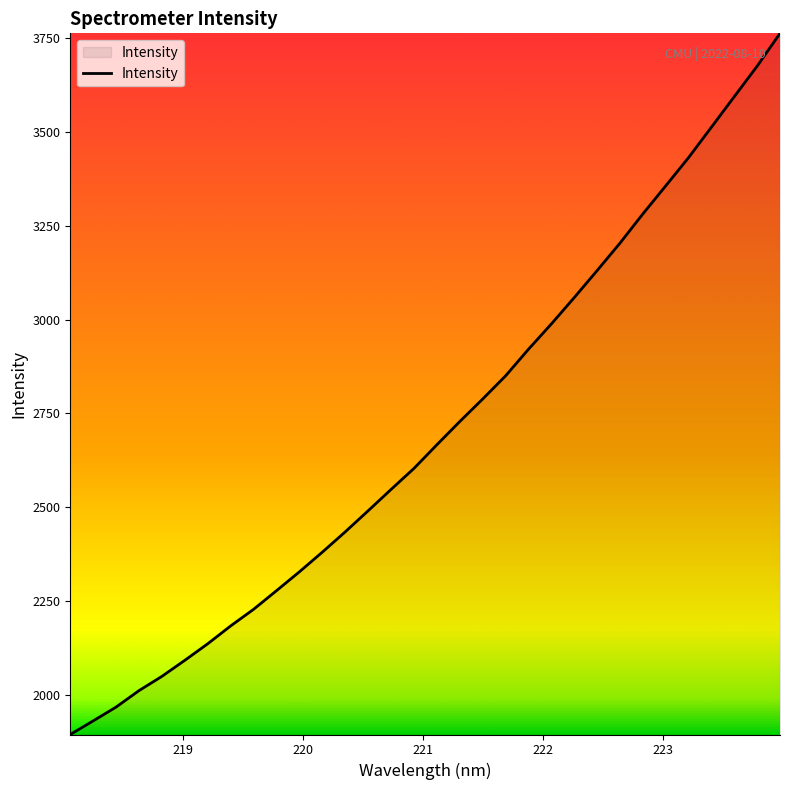

What is the sum of all values?

86511.0